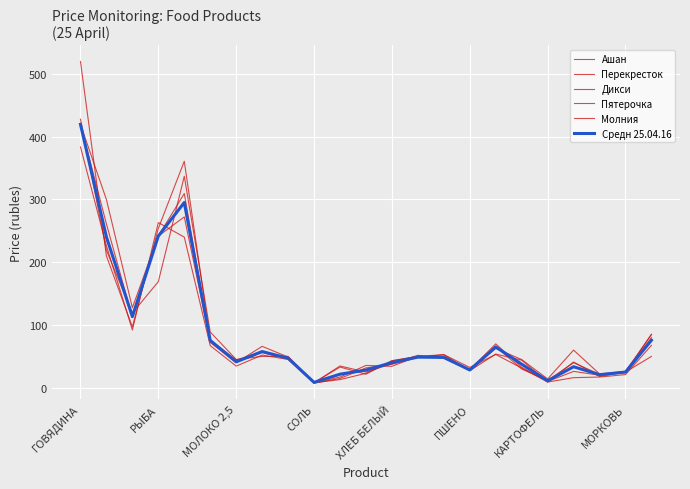

At which label is Ашан closest to 195?

РЫБА